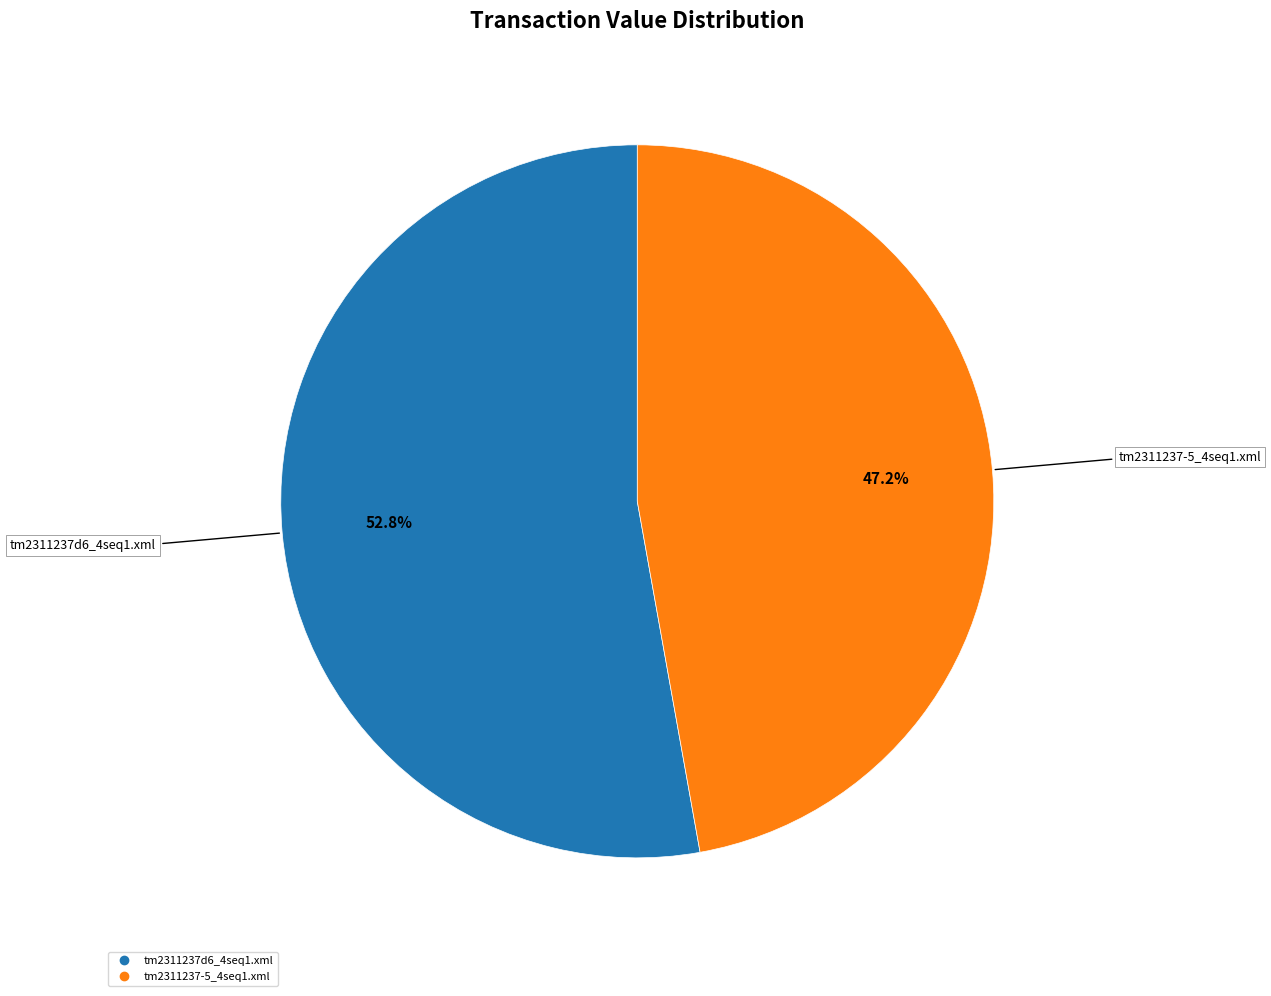

What is the ratio of the value at tm2311237-5_4seq1.xml to the value at tm2311237d6_4seq1.xml?

0.9